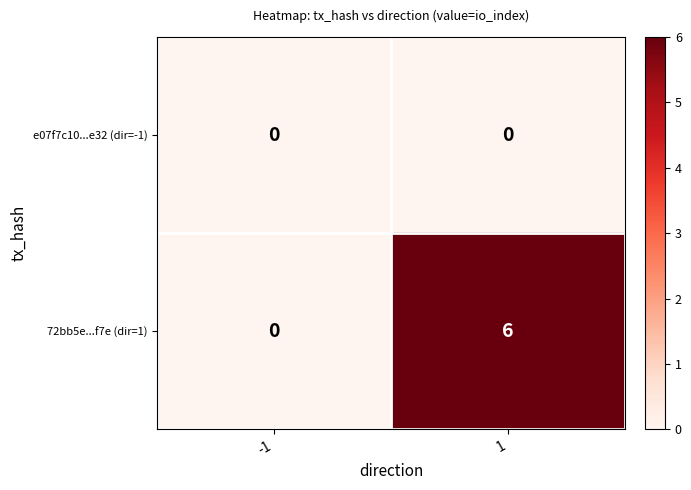

The e07f7c10...e32 (dir=-1) series shows 0 at -1. True or false?

True